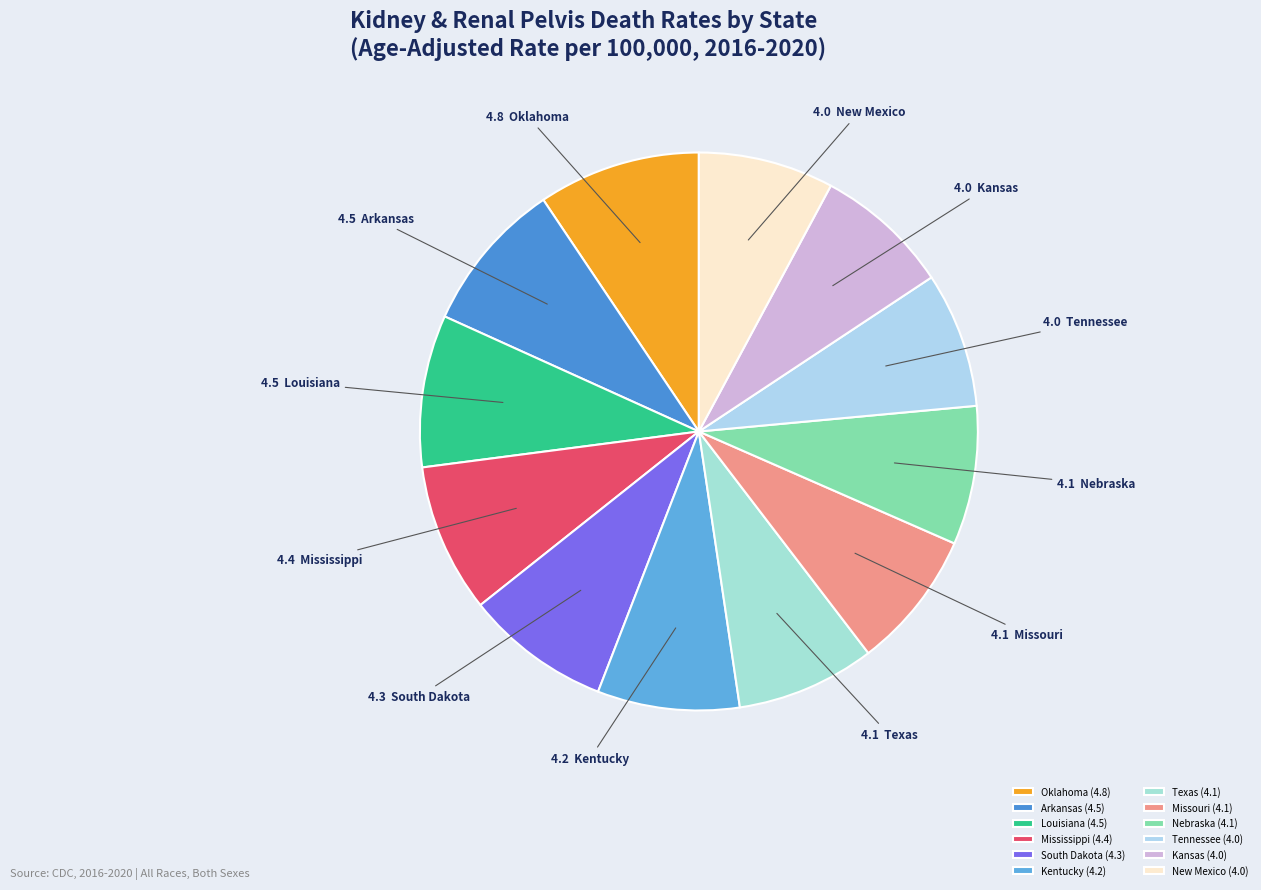

What is the largest slice in the pie chart?

Oklahoma